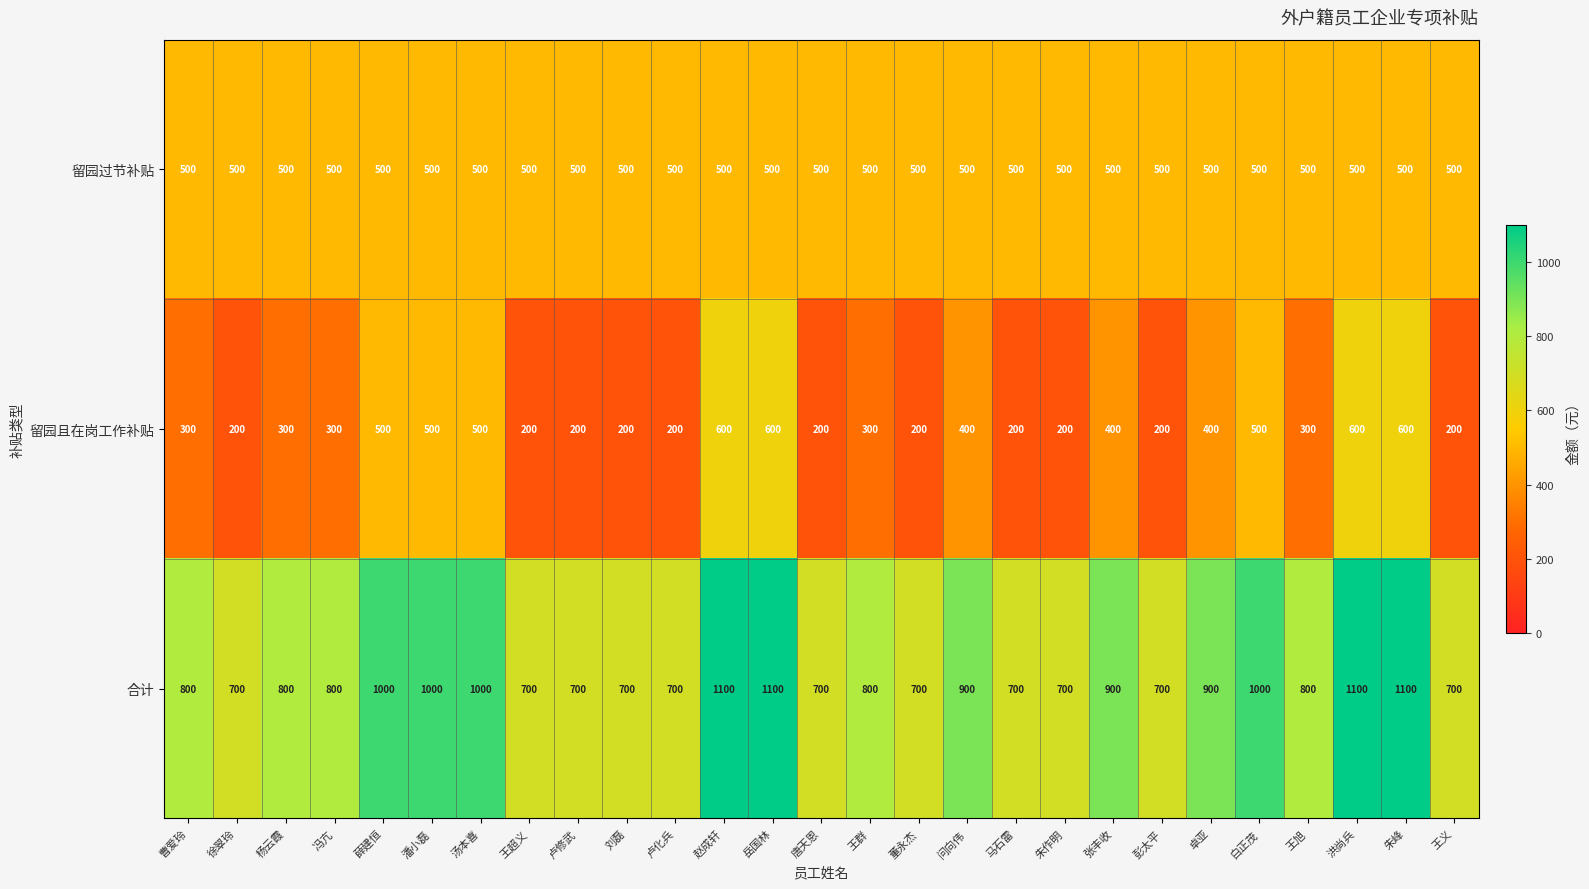

Count the number of data series in this chart.

3